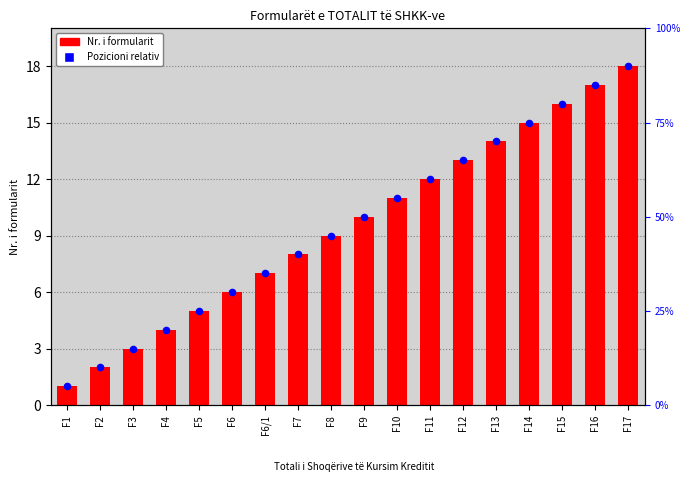

Is the value of Pozicioni relativ at F8 greater than the value of Nr. i formularit at F15?

No